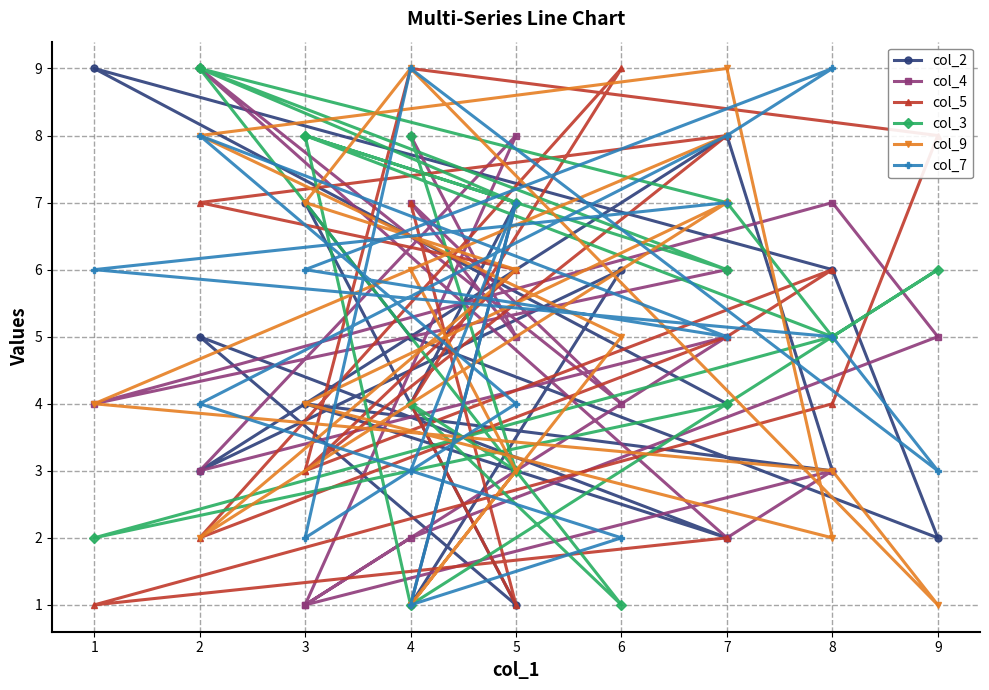

Where is col_9 nearest to the value 5?

6